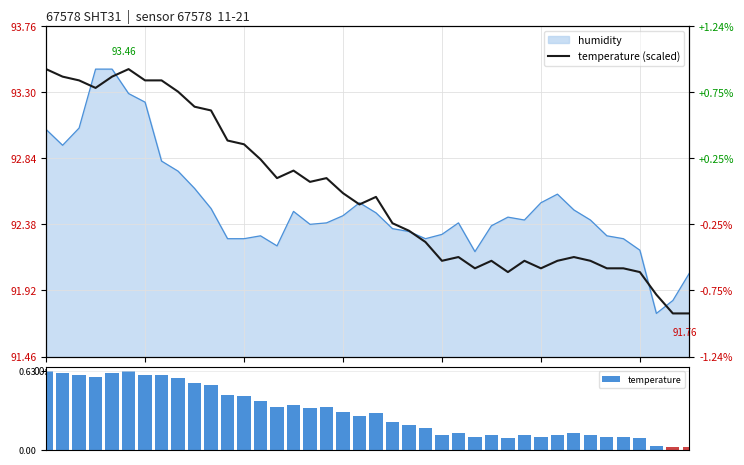

Which category has the highest value across all series?

00:01